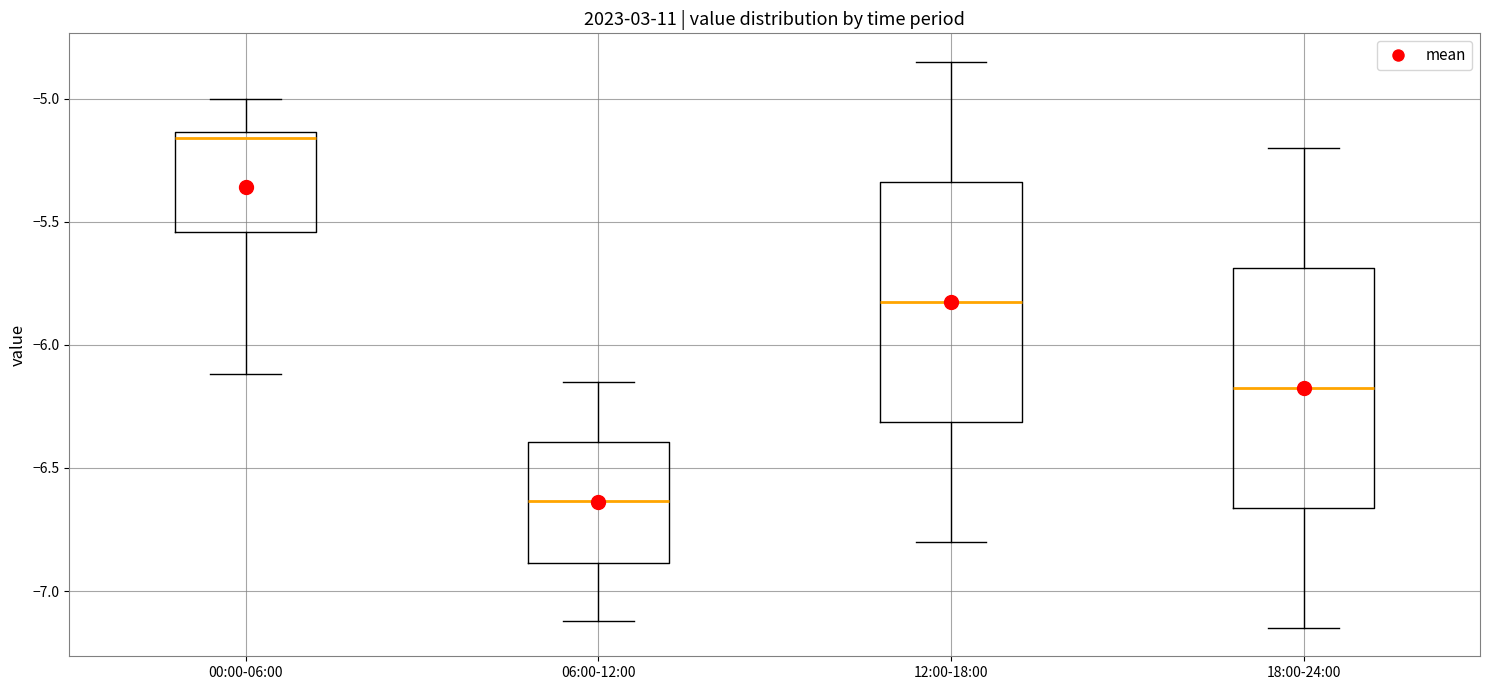

Reading left to right, read every box against the y-axis: the position of its median line, the range the box covers, and the ends of its whiskers. The values are not printed on the chart, so give them approximately, as read against the axis.

00:00-06:00: median -5.15 (just below the box's upper edge), box -5.55 to -5.15, whiskers -6.10 to -5.00
06:00-12:00: median -6.65, box -6.90 to -6.40, whiskers -7.10 to -6.15
12:00-18:00: median -5.80, box -6.30 to -5.35, whiskers -6.80 to -4.85
18:00-24:00: median -6.15, box -6.65 to -5.70, whiskers -7.15 to -5.20